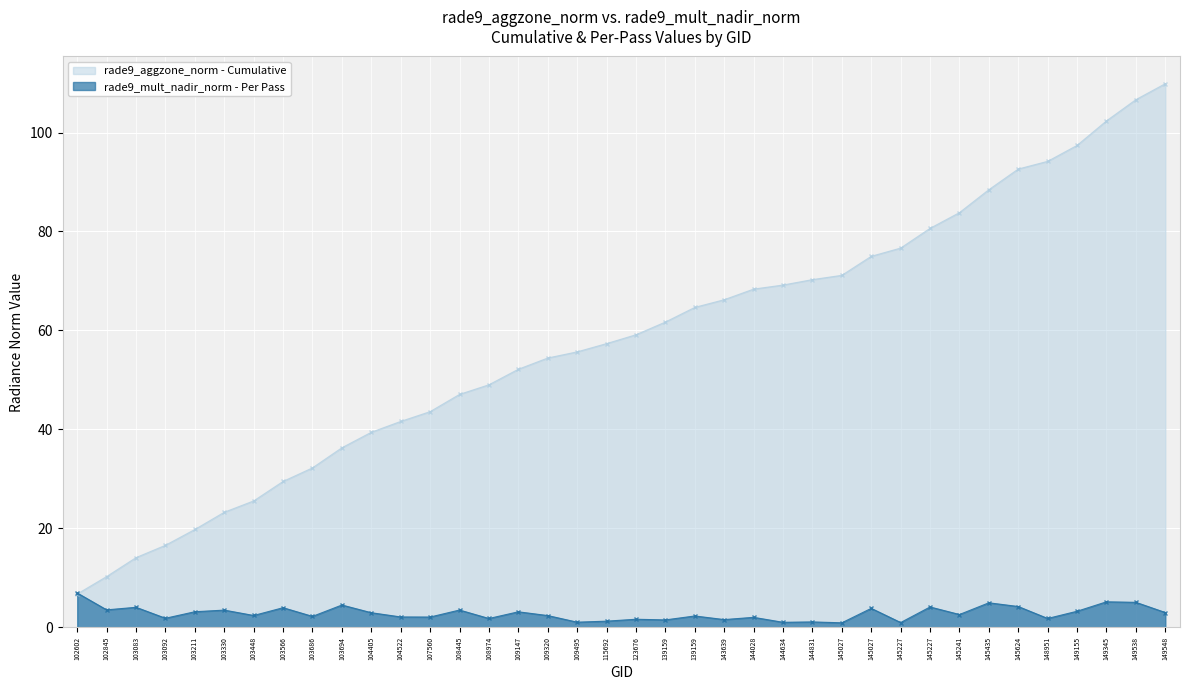

Rank the categories by value from lowest to highest.

145027, 145227, 144634, 109495, 144831, 115692, 139159, 143639, 123676, 108974, 148951, 103092, 144028, 107560, 104522, 103686, 139159, 109320, 103448, 145241, 104405, 149548, 109147, 103211, 149155, 103330, 108445, 102845, 145027, 103566, 103083, 145227, 145624, 103694, 145435, 149538, 149345, 102602